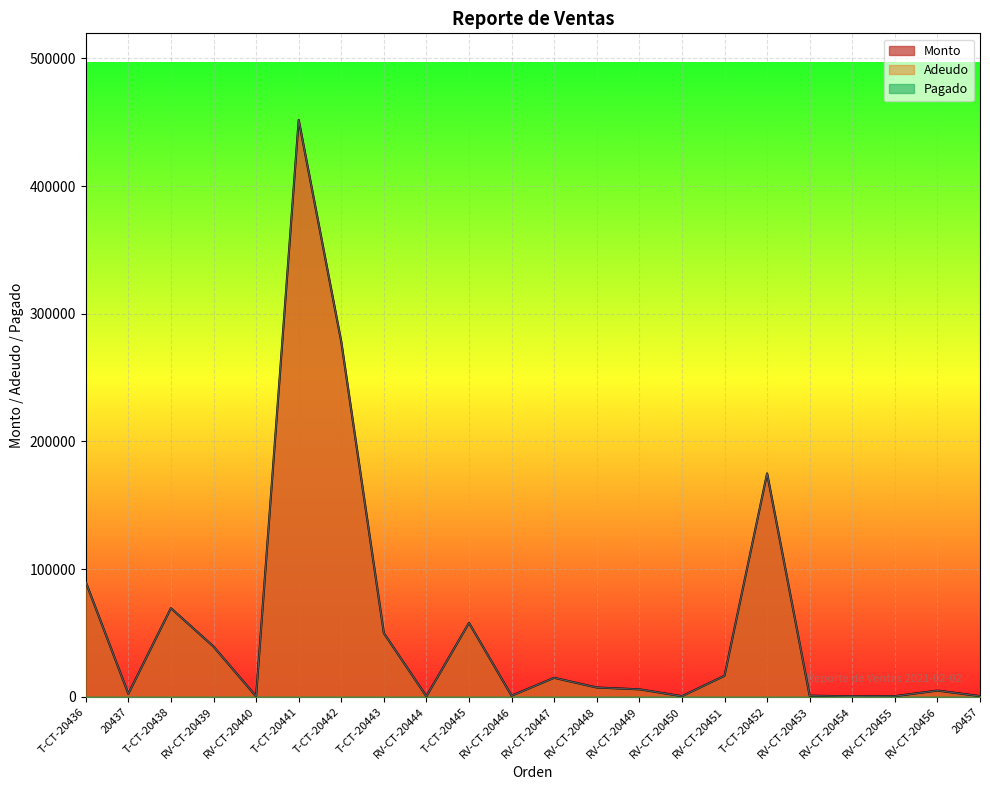

What is the maximum value for Adeudo?

451750.0